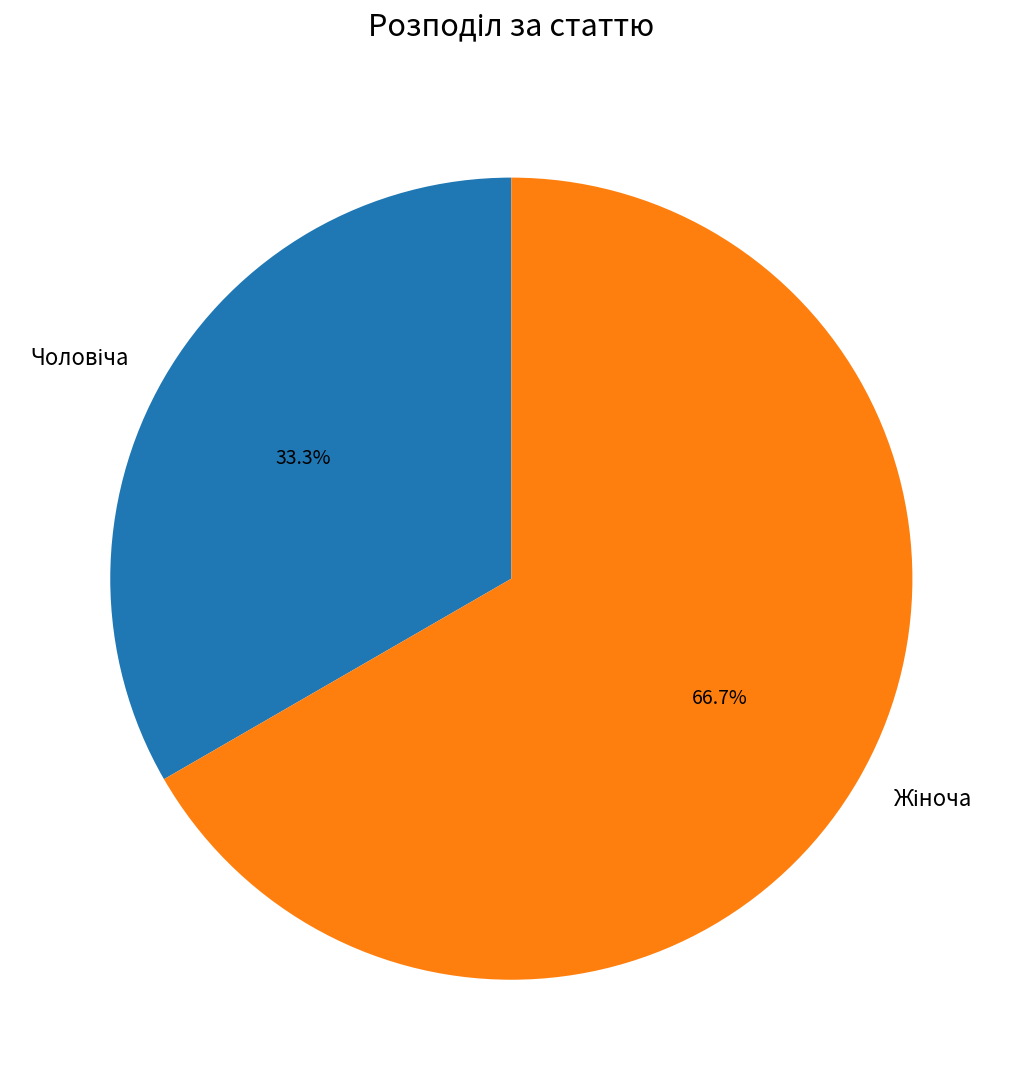

Is there any slice that represents more than half of the pie?

Yes